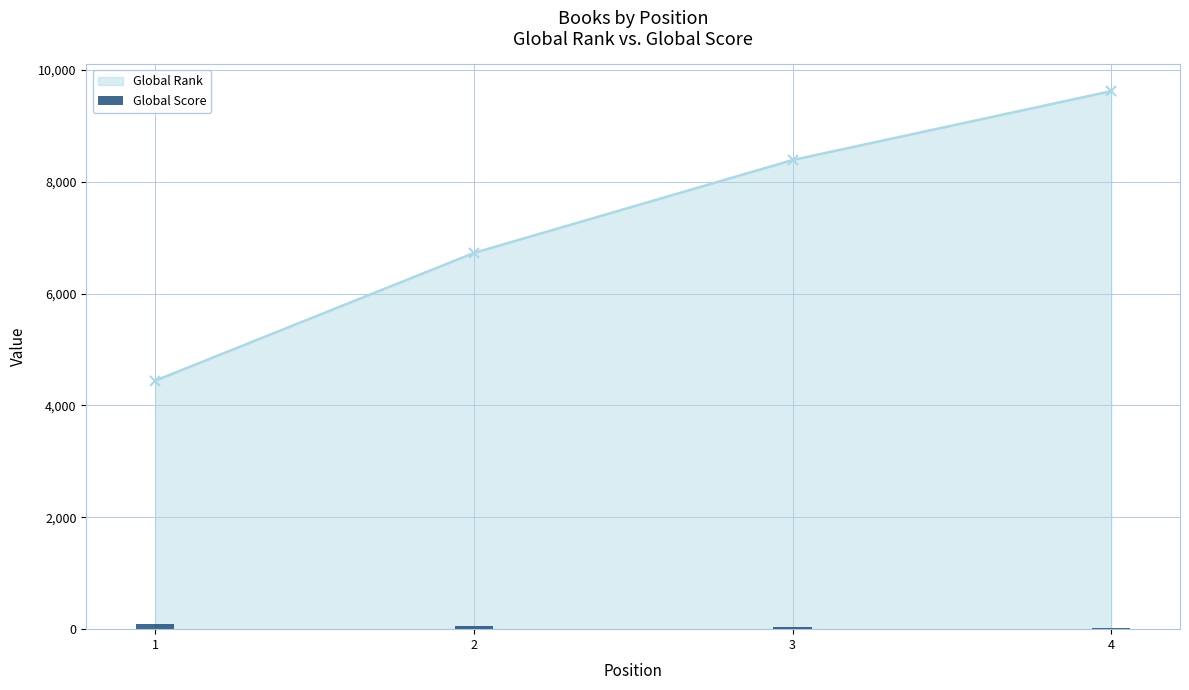

The value at 2 is 52. True or false?

True